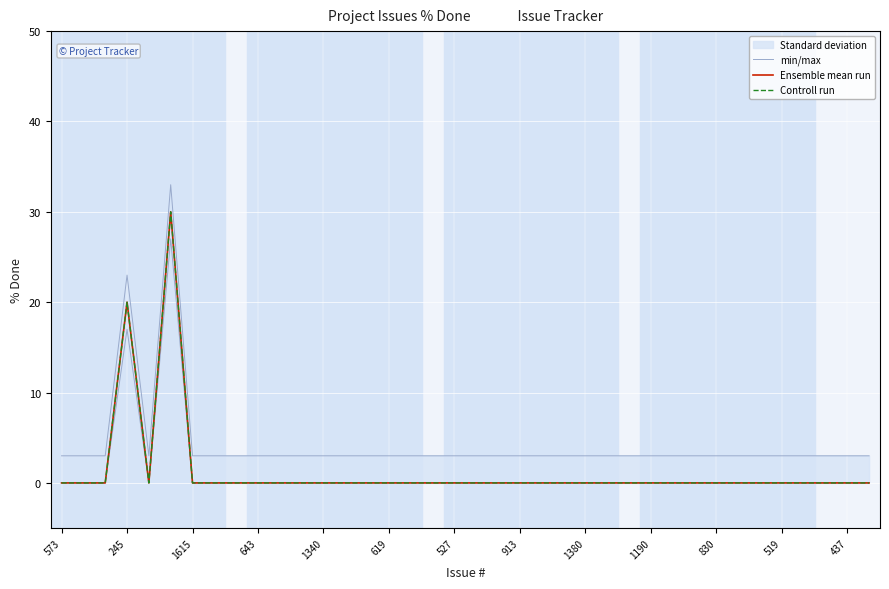

Reading left to right, transcribe all the data shown in this chart.

min/max: 3	3	3	23	3	33	3	3	3	3	3	3	3	3	3	3	3	3	3	3	3	3	3	3	3	3	3	3	3	3	3	3	3	3	3	3	3	3
Ensemble mean run: 0	0	0	20	0	30	0	0	0	0	0	0	0	0	0	0	0	0	0	0	0	0	0	0	0	0	0	0	0	0	0	0	0	0	0	0	0	0
Controll run: 0	0	0	20	0	30	0	0	0	0	0	0	0	0	0	0	0	0	0	0	0	0	0	0	0	0	0	0	0	0	0	0	0	0	0	0	0	0